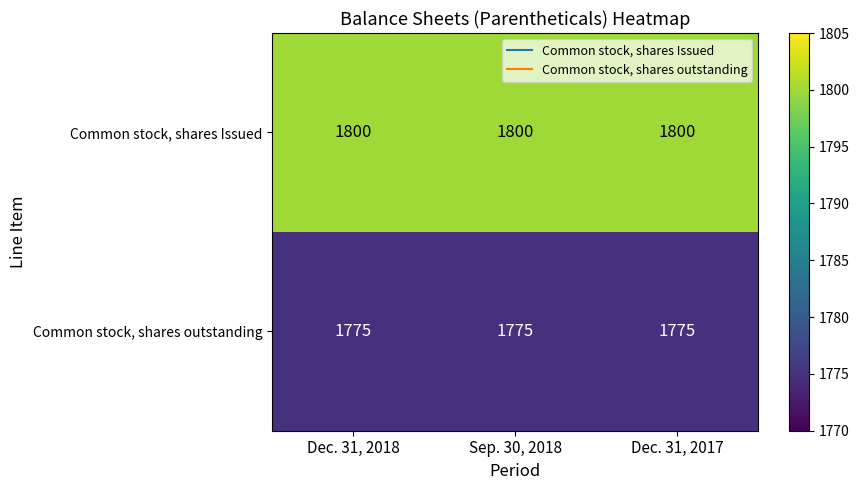

The value of Common stock, shares outstanding at Dec. 31, 2017 is 2620. True or false?

False